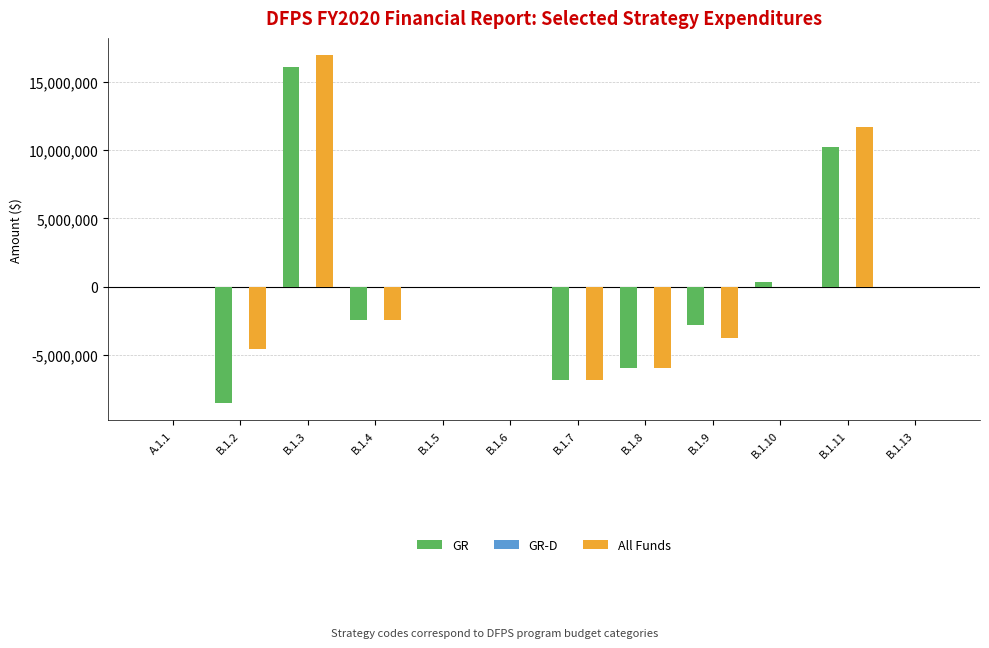

The value of GR at B.1.4 is -2430691. True or false?

True